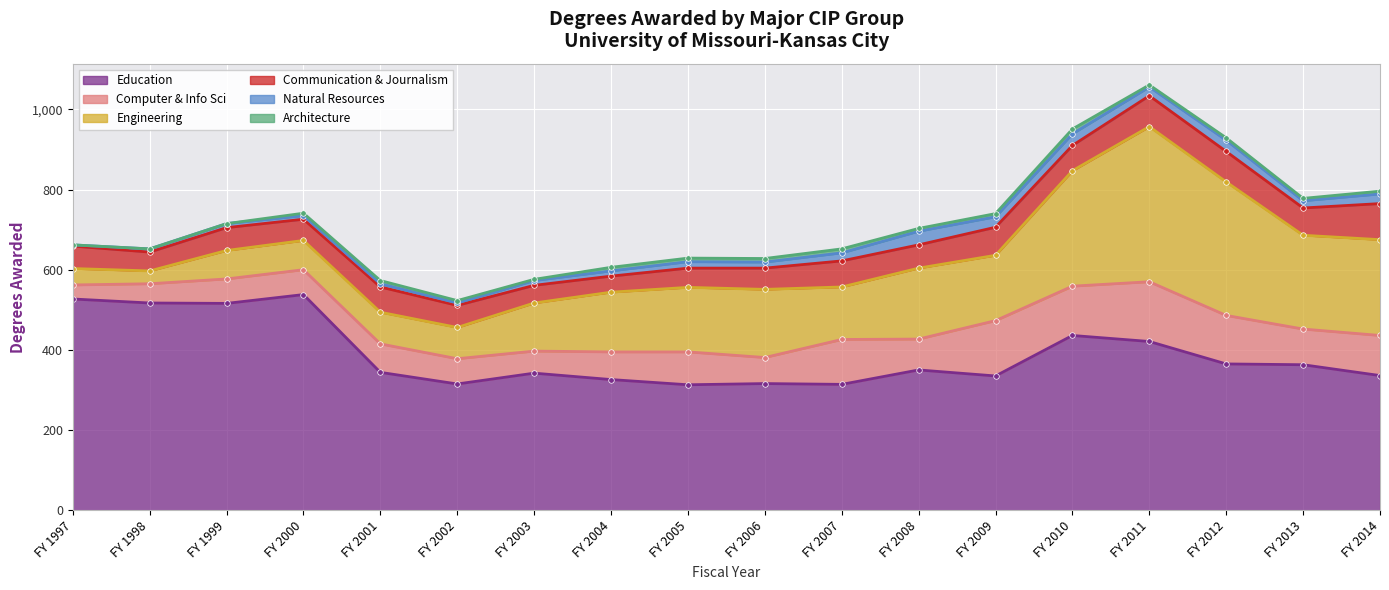

Rank the series at FY 2000 from highest to lowest value.

Education, Engineering, Computer & Info Sci, Communication & Journalism, Natural Resources, Architecture